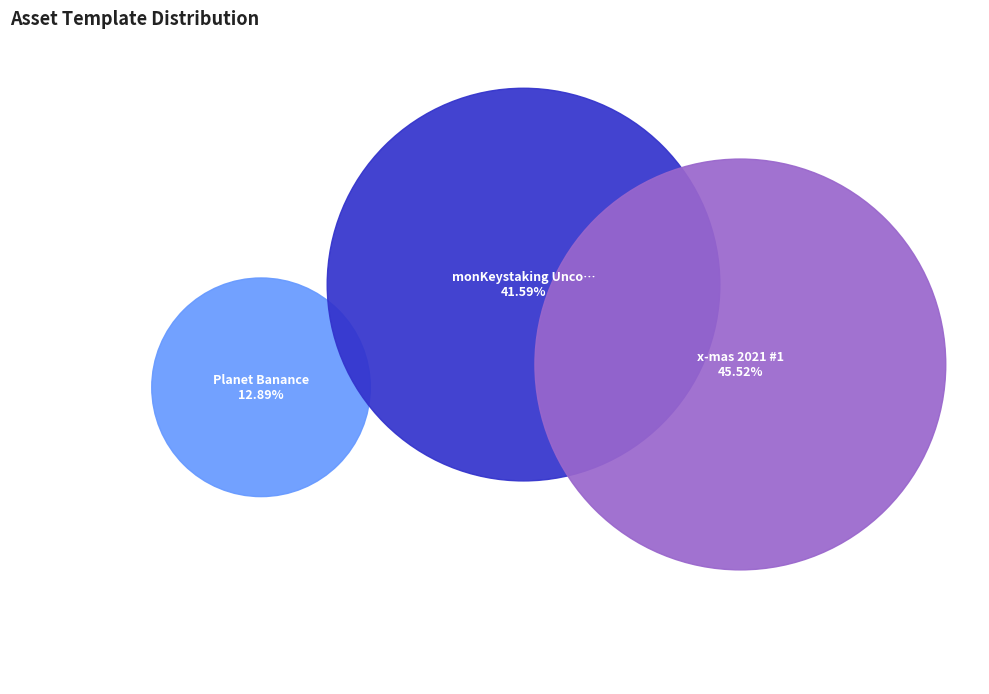

Which slice is the smallest?

Planet Banance